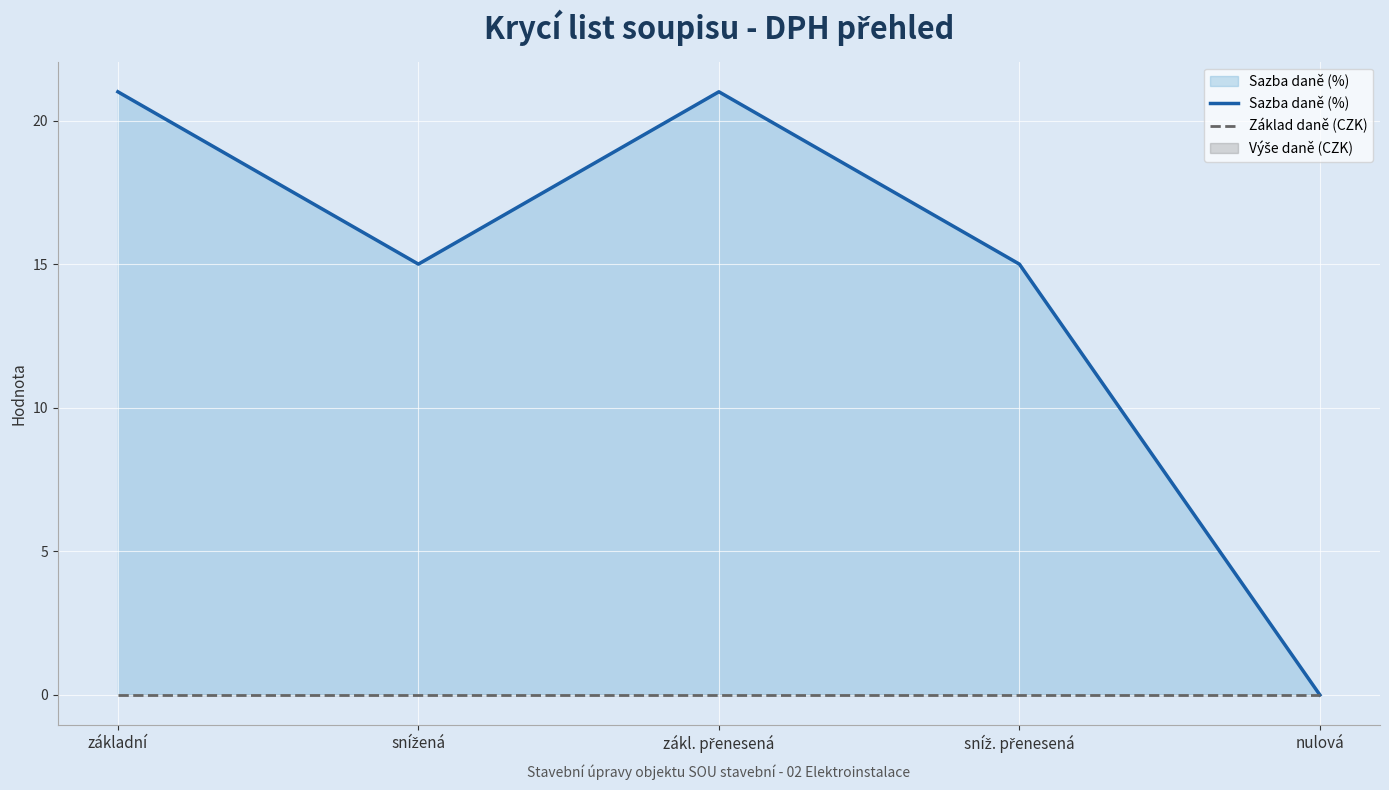

The Sazba daně (%) series shows 28 at základní. True or false?

False